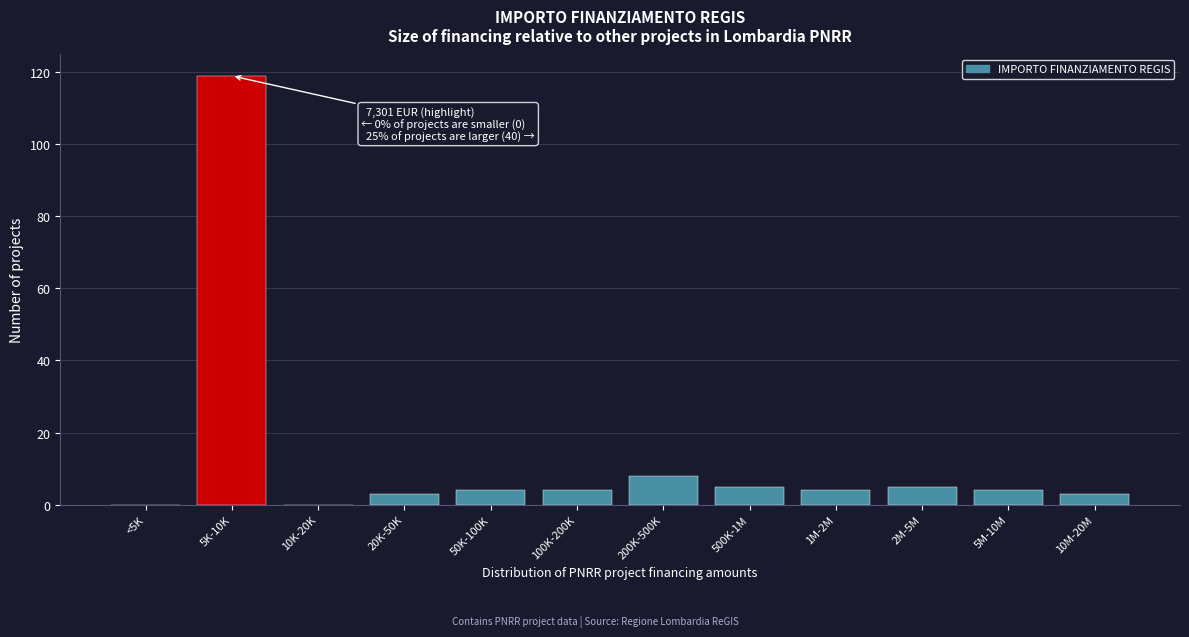

Reading left to right, list all the values displayed in this chart.

<5K=0	5K-10K=119	10K-20K=0	20K-50K=3	50K-100K=4	100K-200K=4	200K-500K=8	500K-1M=5	1M-2M=4	2M-5M=5	5M-10M=4	10M-20M=3